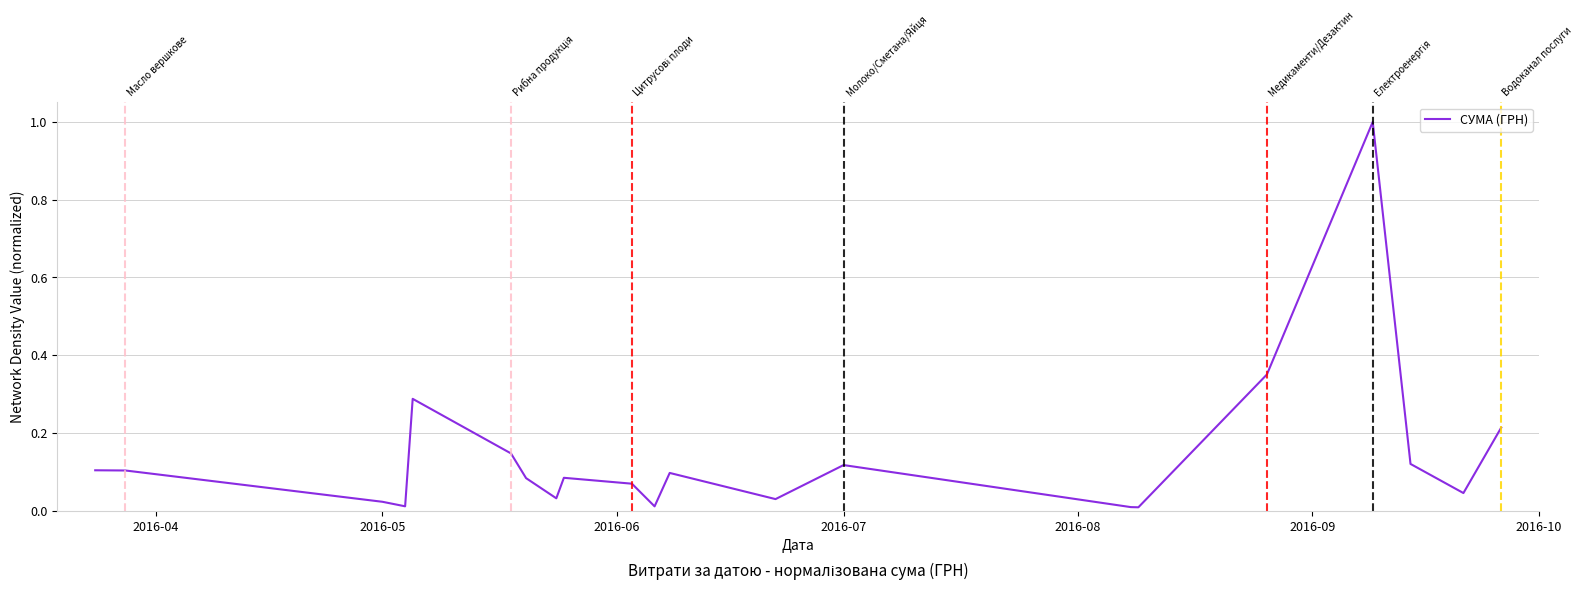

What is the difference between the maximum and minimum values?

1.0